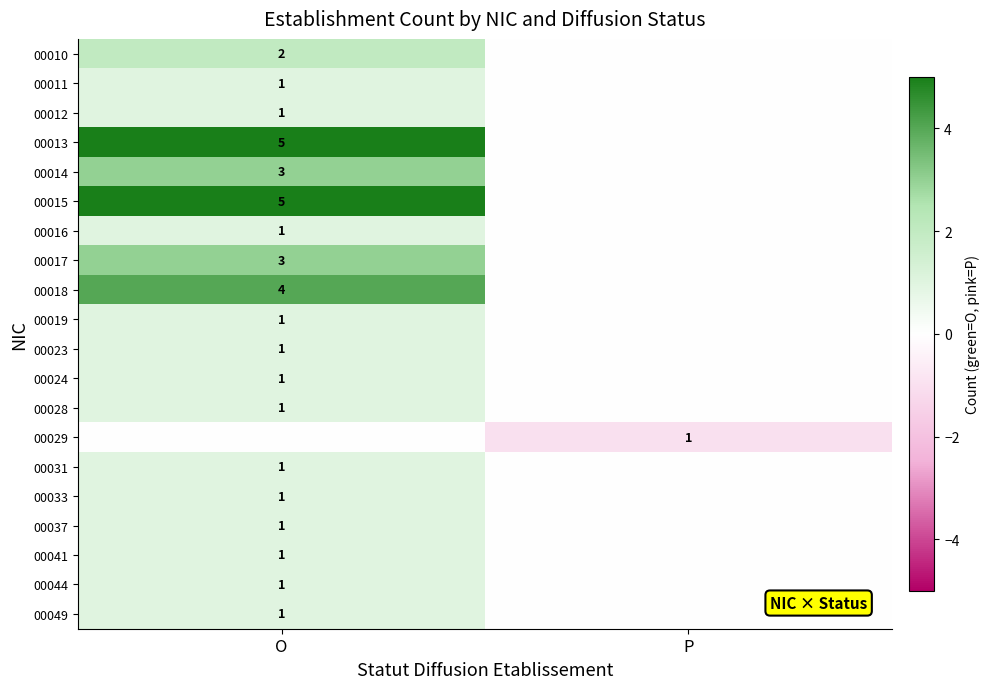

What is the greatest value displayed?

5